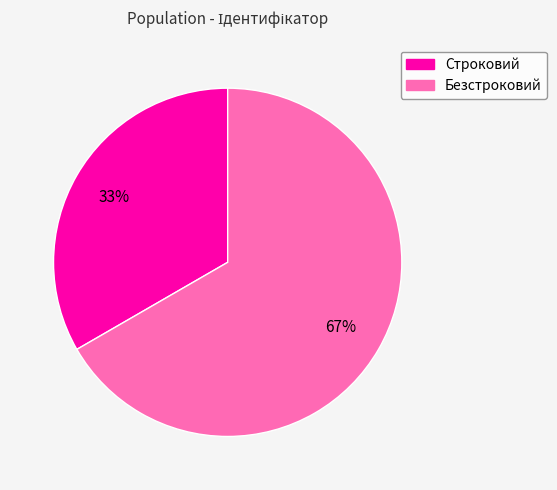

Do Строковий and Безстроковий together represent more than half of the pie?

Yes